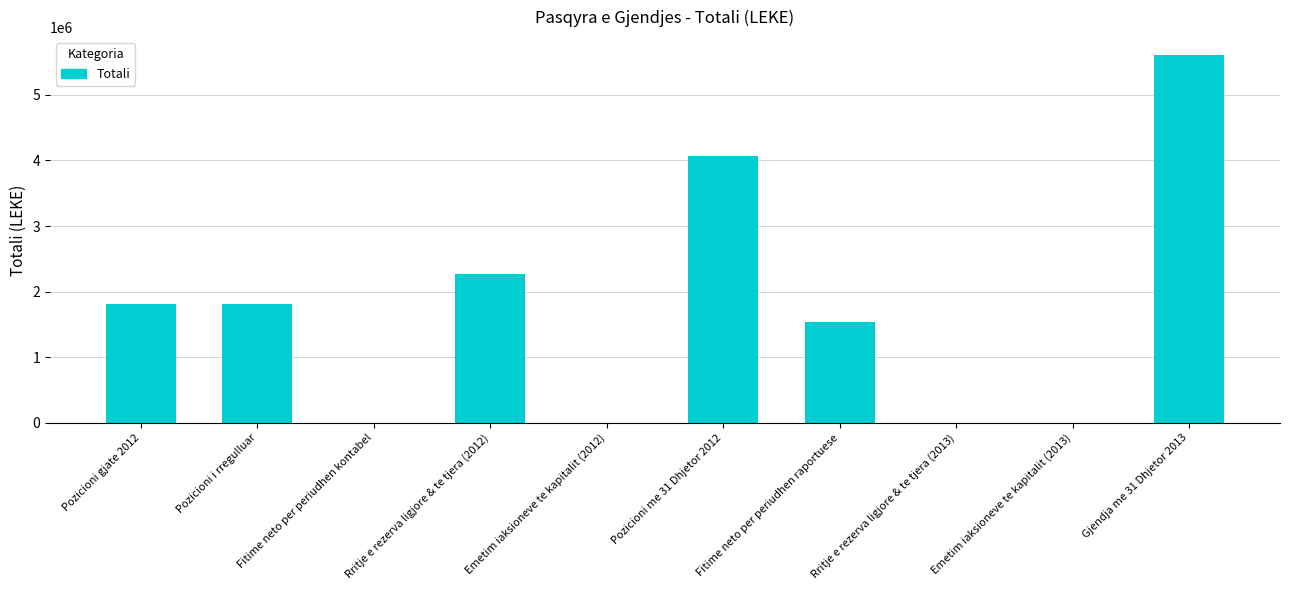

True or false: the data shows 340447.5 at Fitime neto per periudhen raportuese.

False